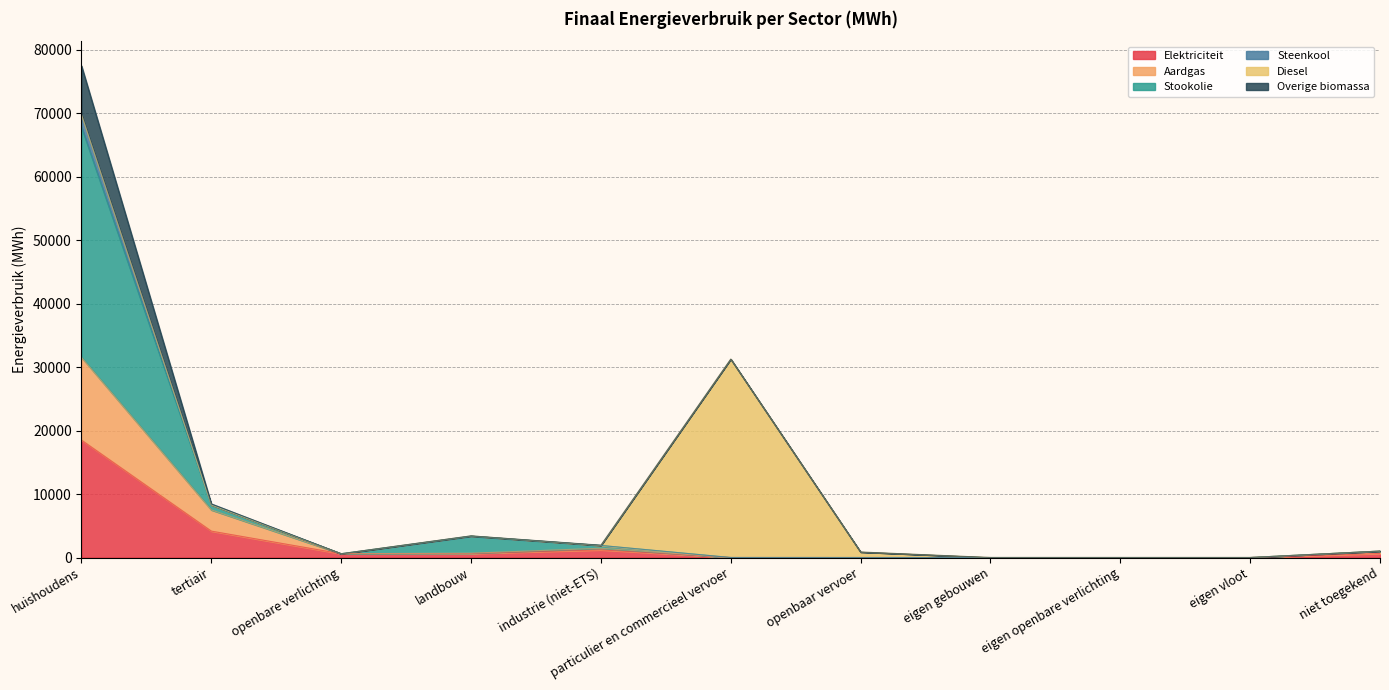

What is the highest value of the Elektriciteit series?

18507.0